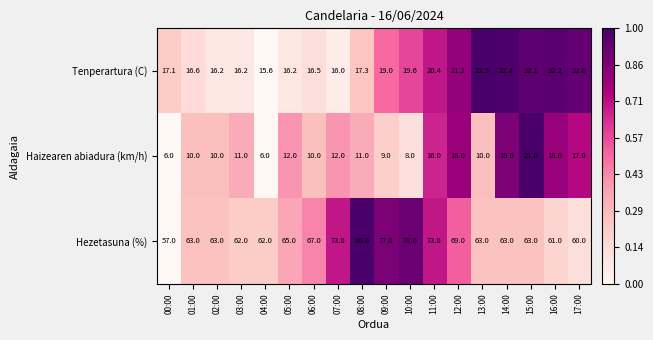

At 12:00, list the series in order from smallest to largest.

Haizearen abiadura (km/h), Tenperartura (C), Hezetasuna (%)